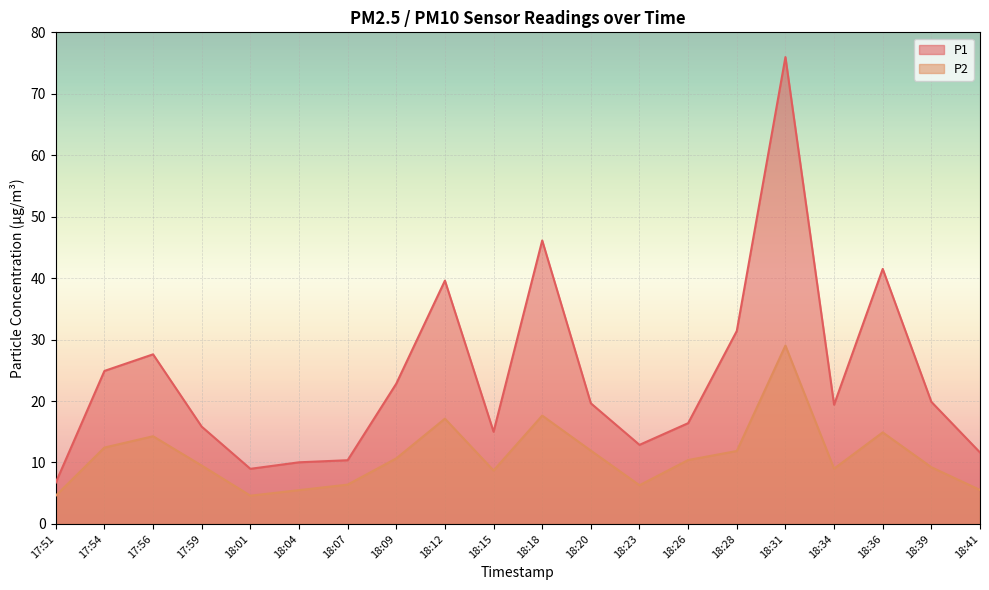

Between 18:01 and 18:20, which is larger?

18:20